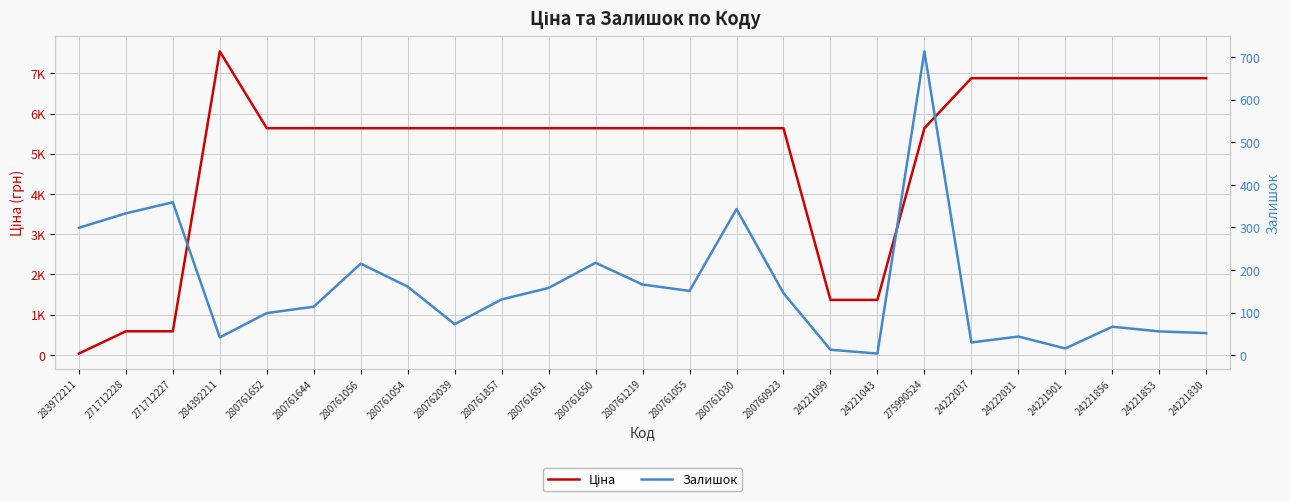

Which series has the widest spread of values?

Ціна